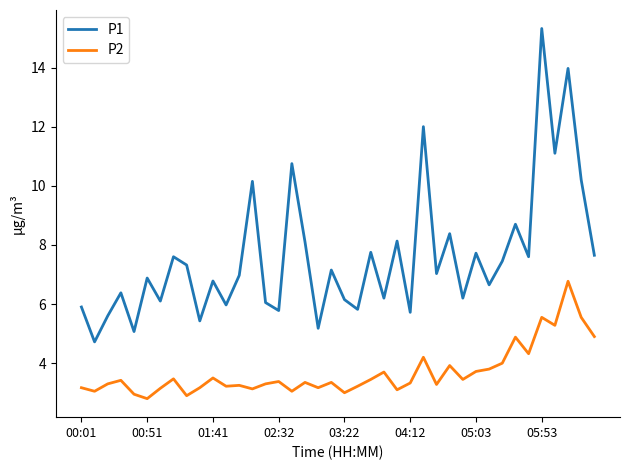

What is the average value of the P2 series?

3.7